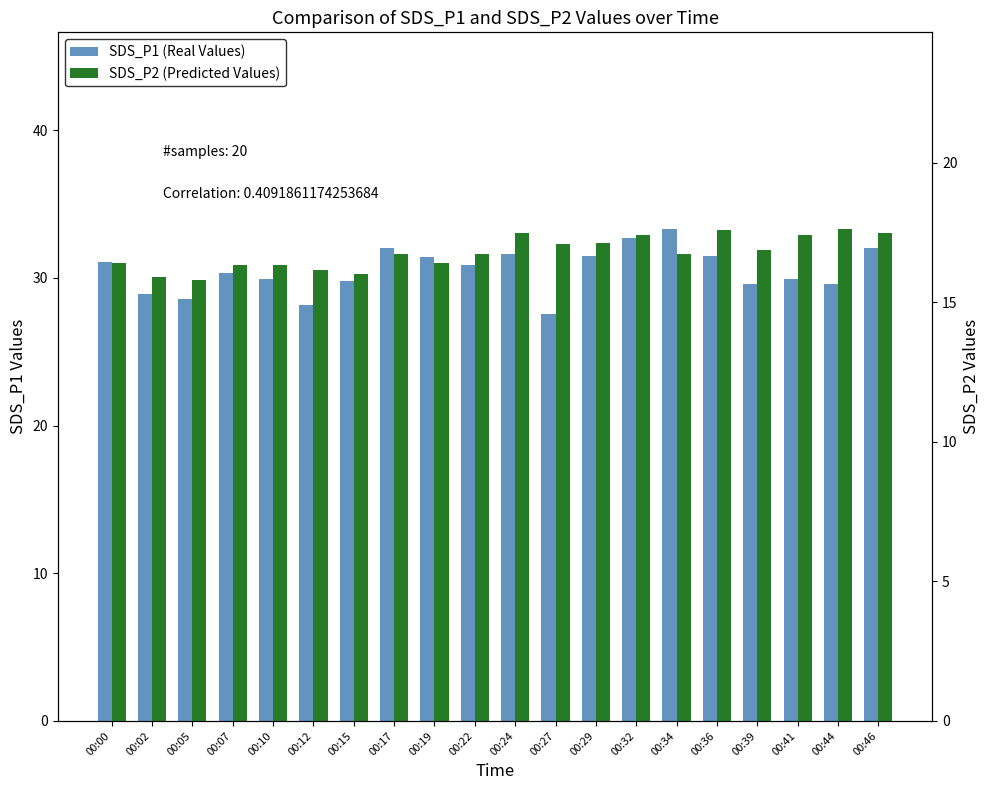

At which category is the sum across all series the highest?

00:32